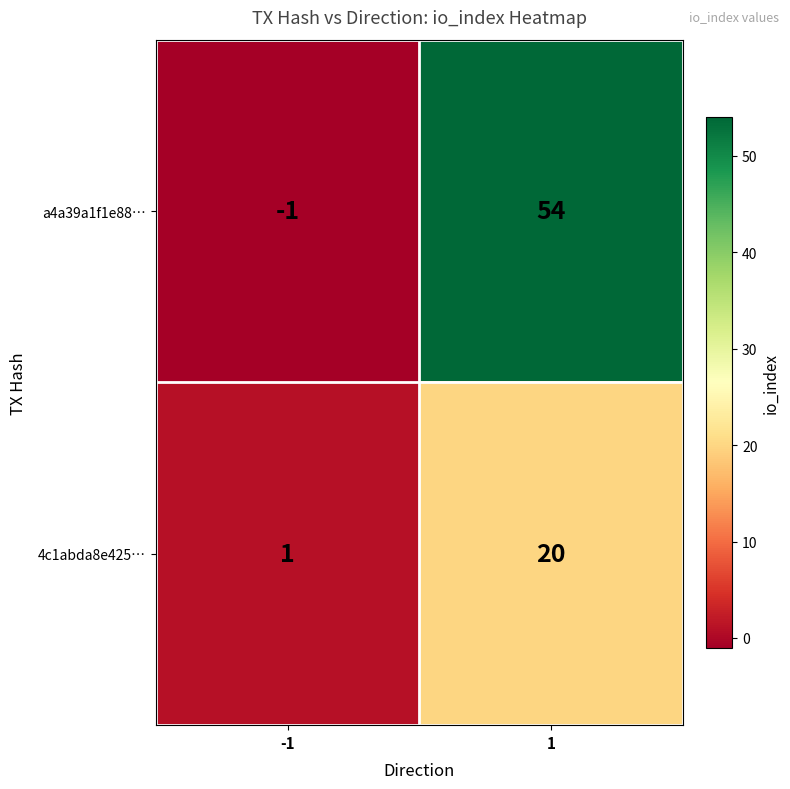

Rank the series at 1 from highest to lowest value.

a4a39a1f1e88…, 4c1abda8e425…